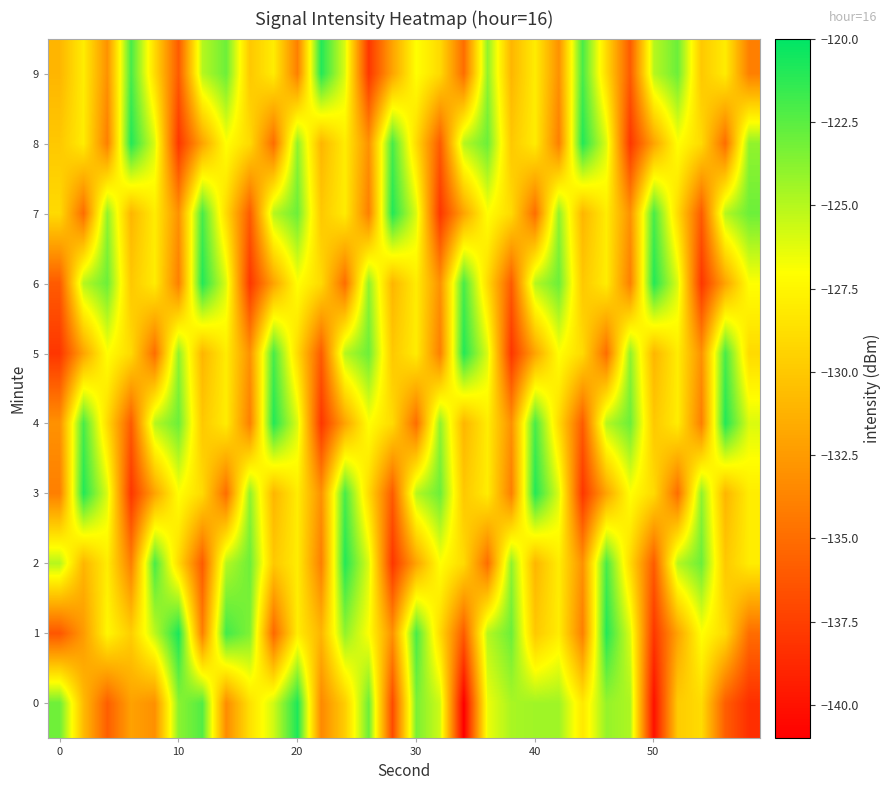

What is the smallest value displayed?

-141.1